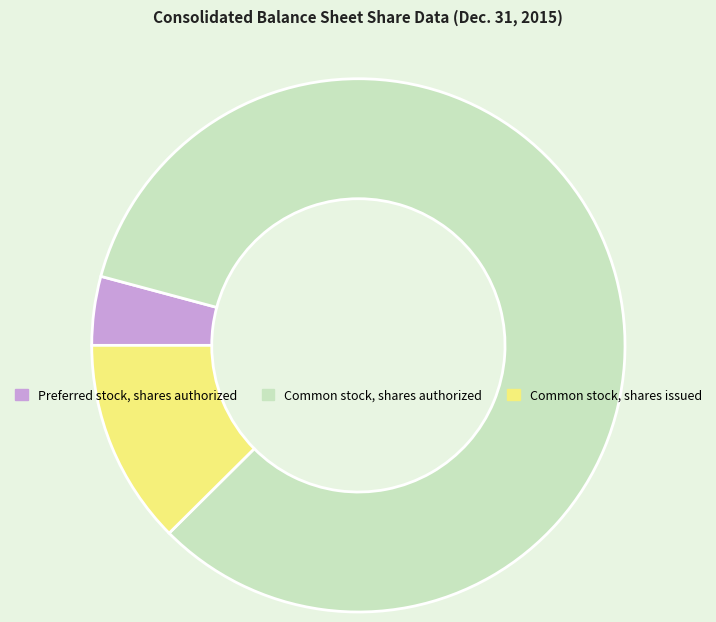

Does Common stock, shares issued account for over 50% of the chart?

No